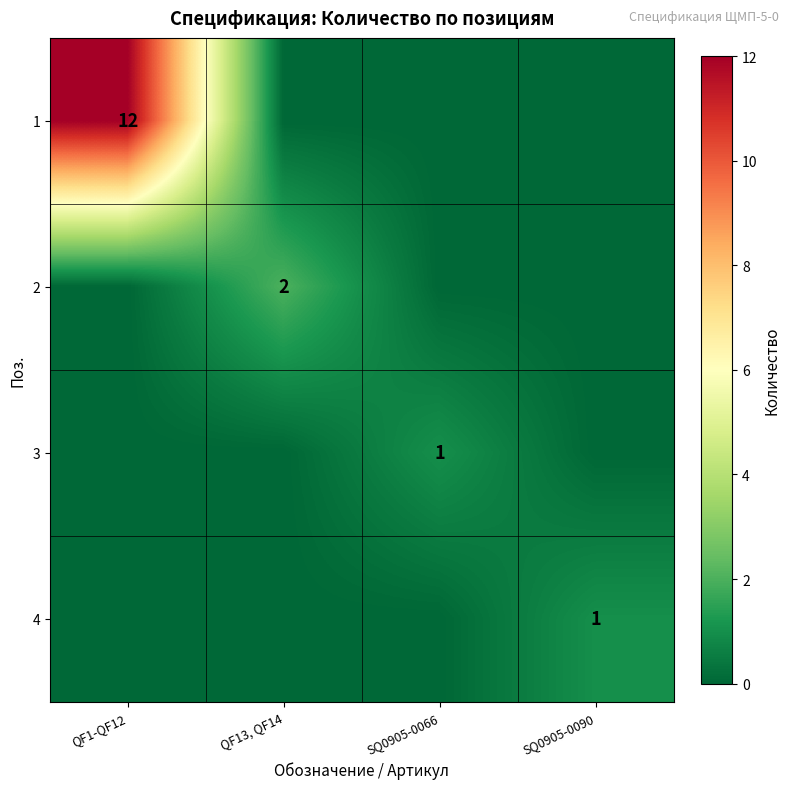

The value of 2 at QF13, QF14 is 2. True or false?

True